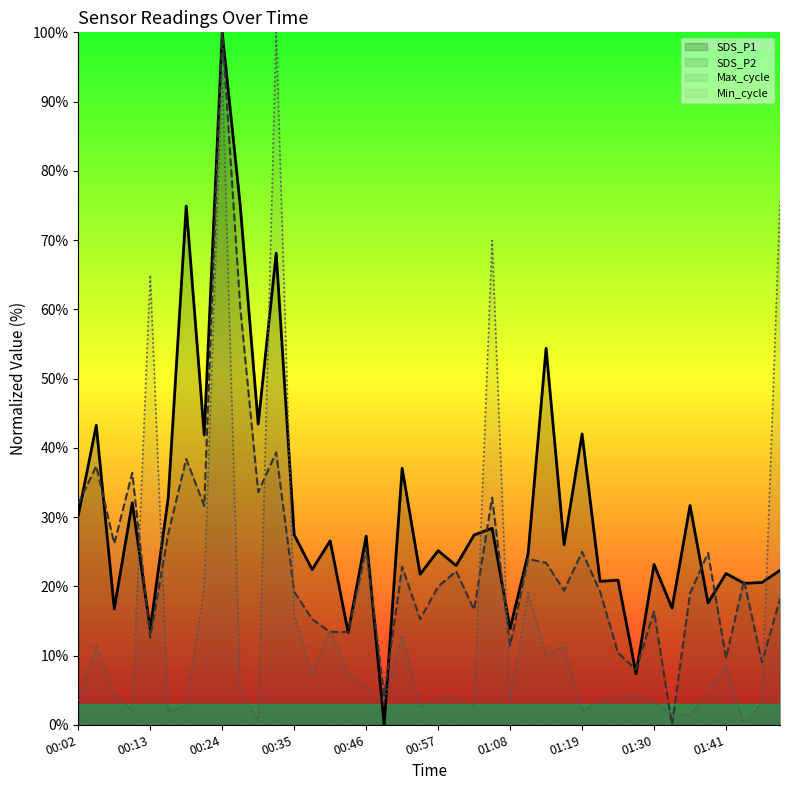

What is the difference between the highest and lowest values at 01:41?

21.9